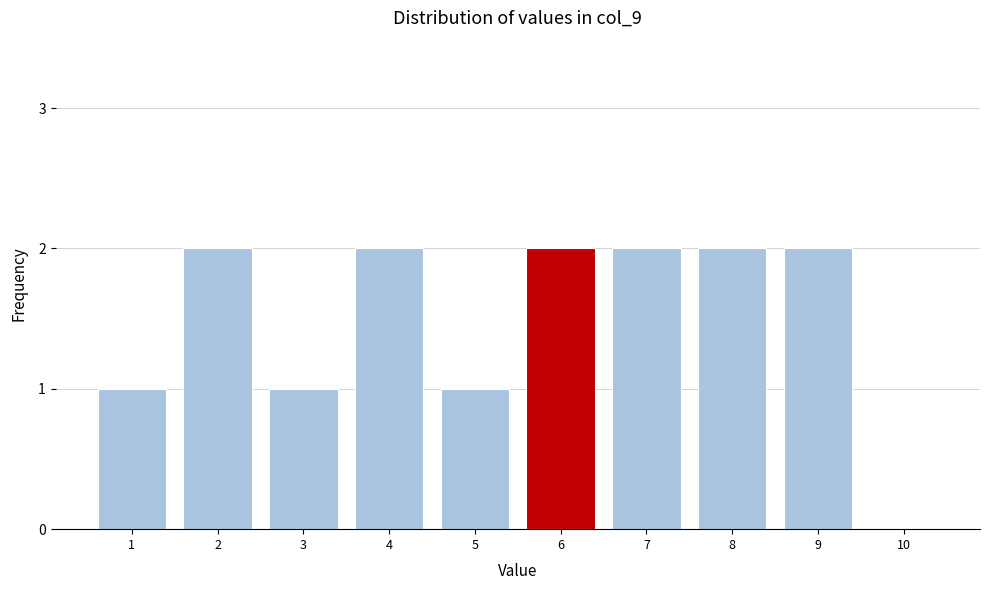

Reading left to right, list all the values displayed in this chart.

1=1	2=2	3=1	4=2	5=1	6=2	7=2	8=2	9=2	10=0